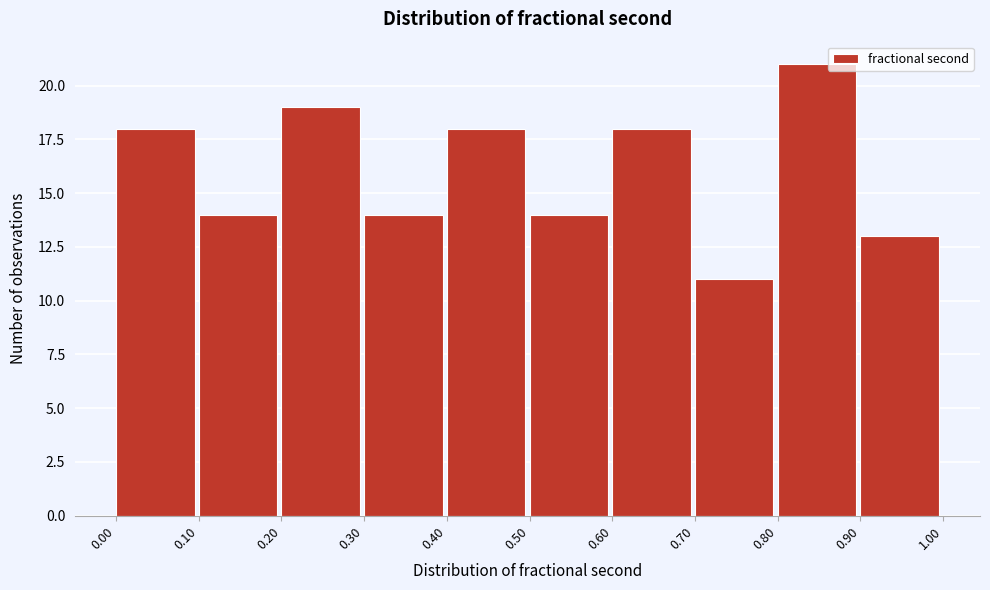

Reading left to right, list every bar in this chart as the range it spans on the x-axis followed by its height. The values are not printed on the chart, so give them approximately, as read against the axis.

0.00 to 0.10: 18
0.10 to 0.20: 14
0.20 to 0.30: 19
0.30 to 0.40: 14
0.40 to 0.50: 18
0.50 to 0.60: 14
0.60 to 0.70: 18
0.70 to 0.80: 11
0.80 to 0.90: 21
0.90 to 1.00: 13